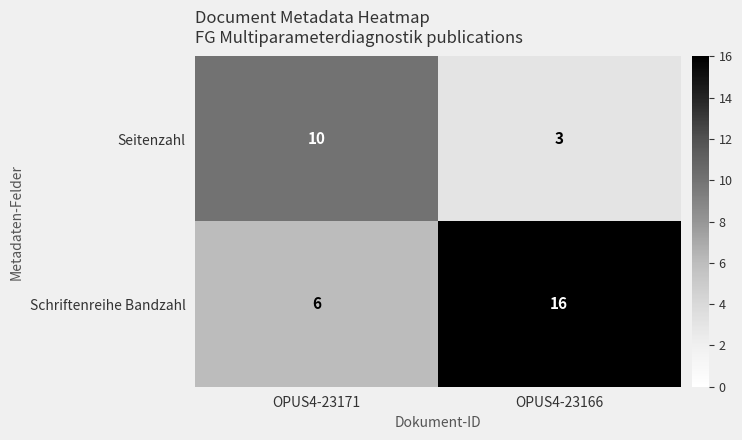

Which series changed the most between OPUS4-23171 and OPUS4-23166?

Schriftenreihe Bandzahl